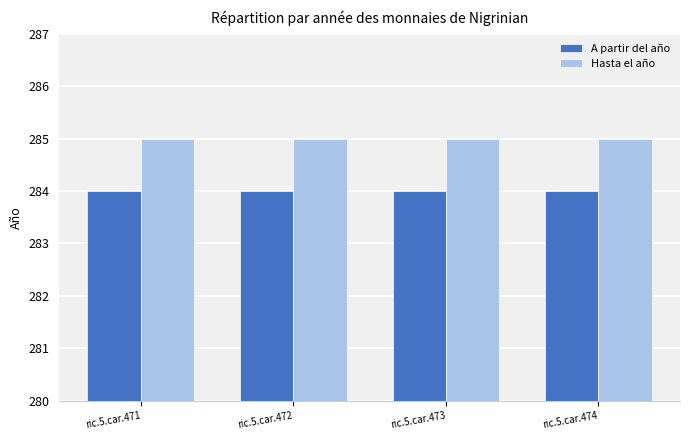

Reading left to right, list all the values displayed in this chart.

A partir del año: 284	284	284	284
Hasta el año: 285	285	285	285